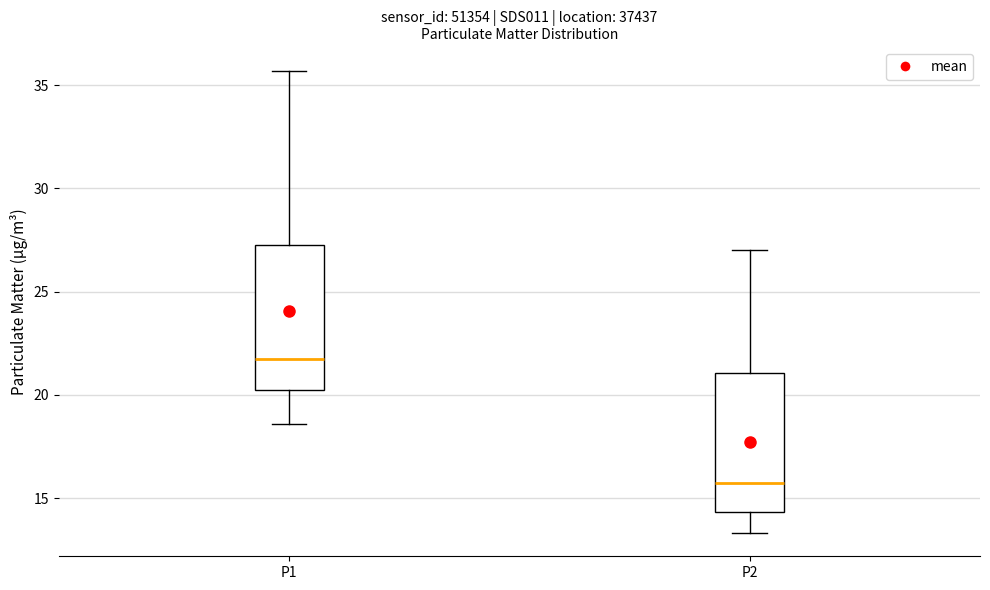

Where does the lower whisker of the box for P2 end on the y-axis? The values are not printed on the chart, so give them approximately, as read against the axis.

13.5